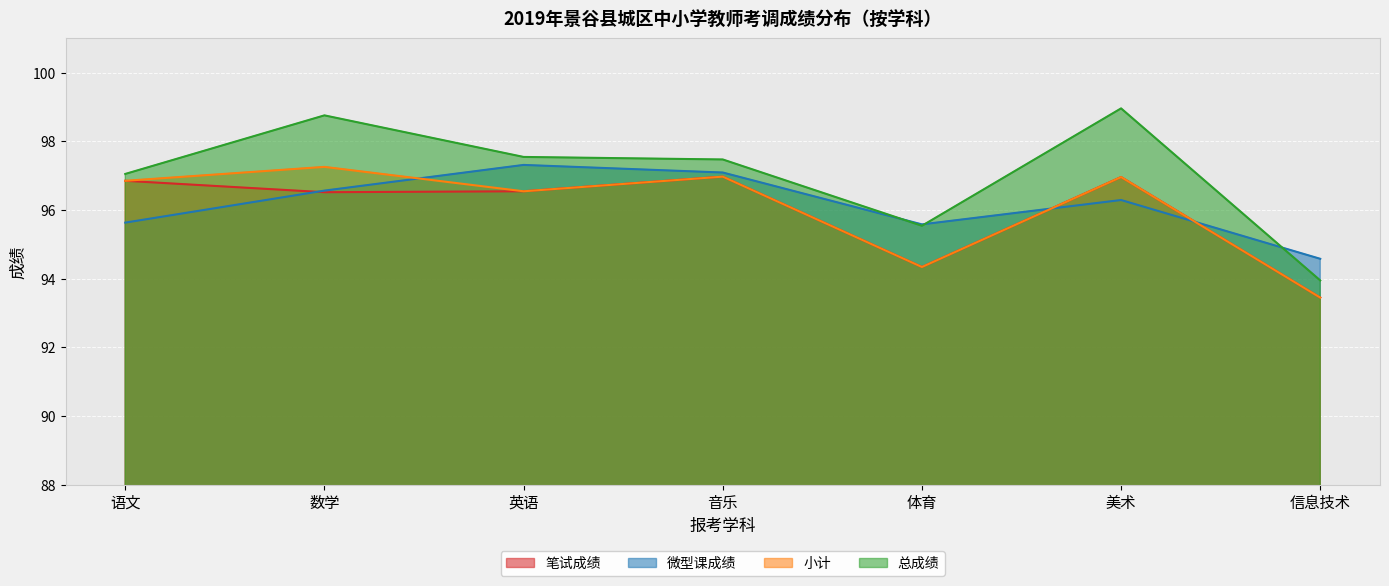

Is it true that 总成绩 equals 97.5 at 音乐?

True